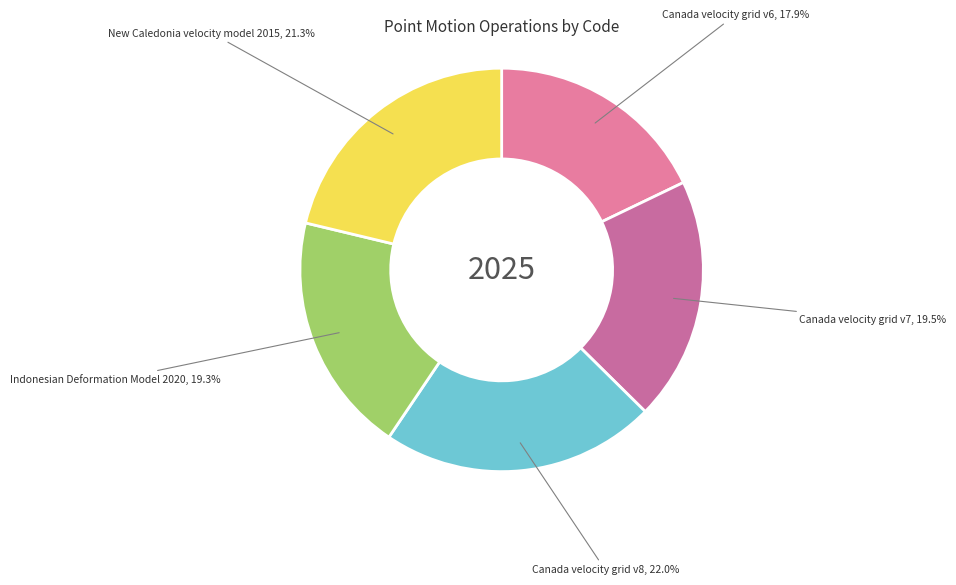

To the nearest percent, what is the average slice percentage?

20%